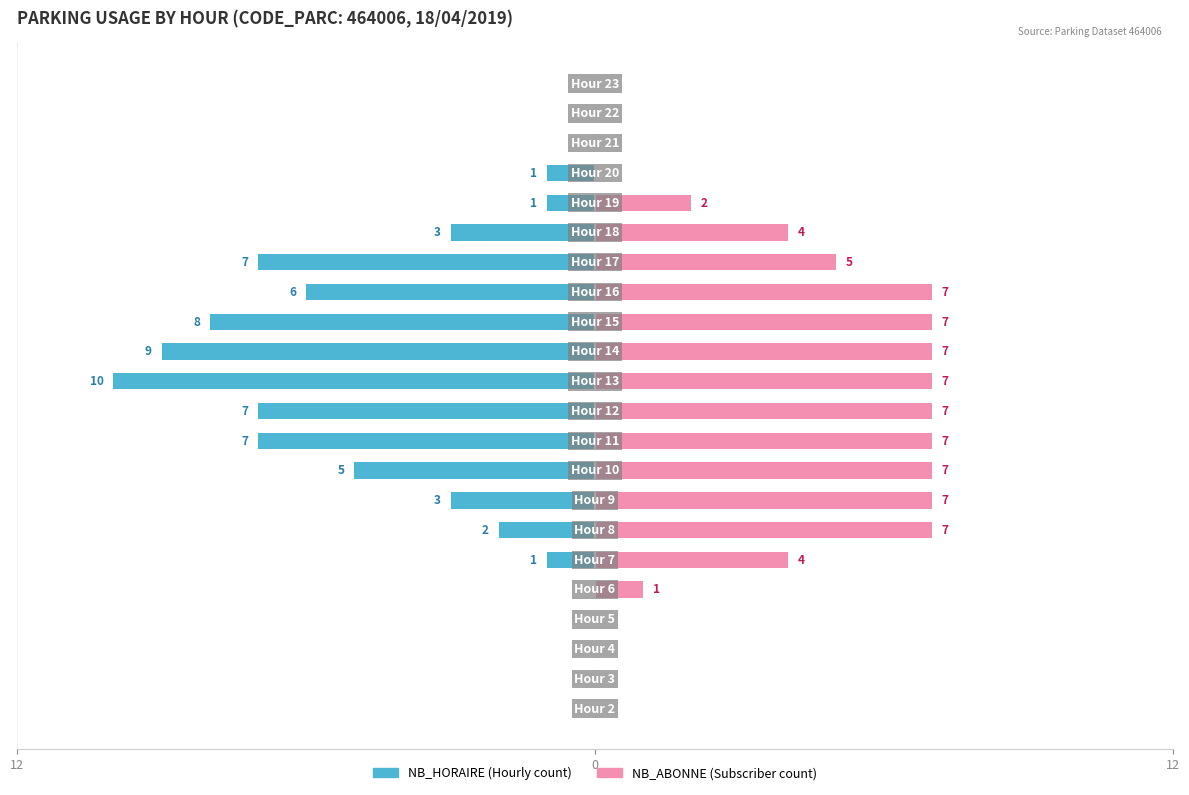

Which series has the widest spread of values?

NB_HORAIRE